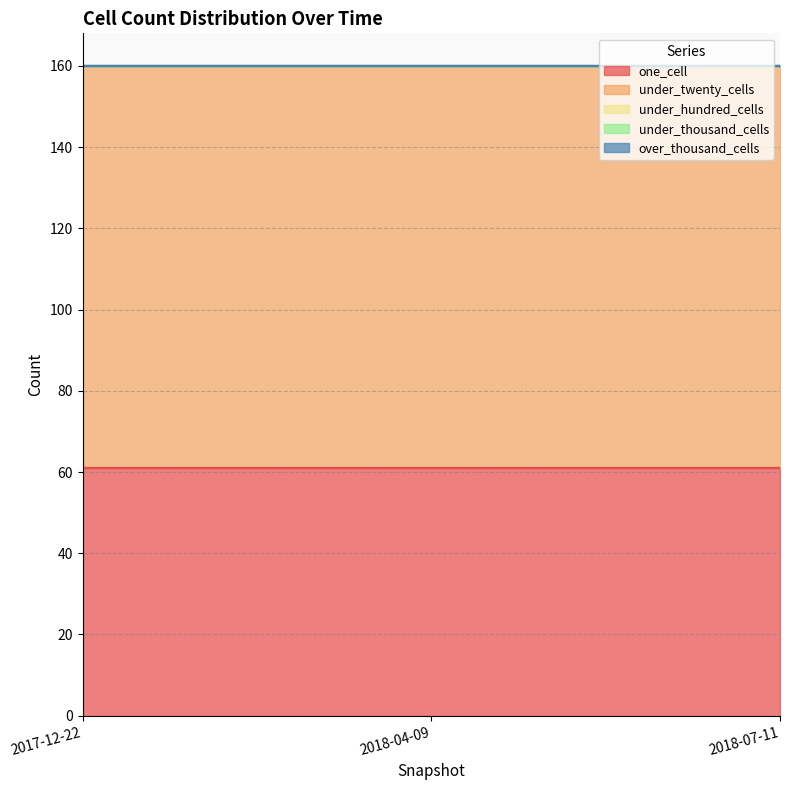

True or false: under_twenty_cells has a value of 99 at 2018-07-11.

True